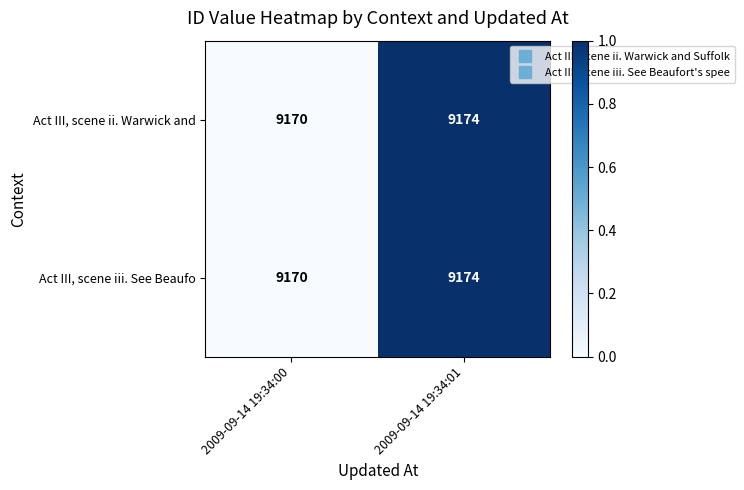

Reading left to right, what are all the values shown in this chart?

Act III, scene ii. Warwick and: 2009-09-14 19:34:00=9170	2009-09-14 19:34:01=9174
Act III, scene iii. See Beaufo: 2009-09-14 19:34:00=9170	2009-09-14 19:34:01=9174